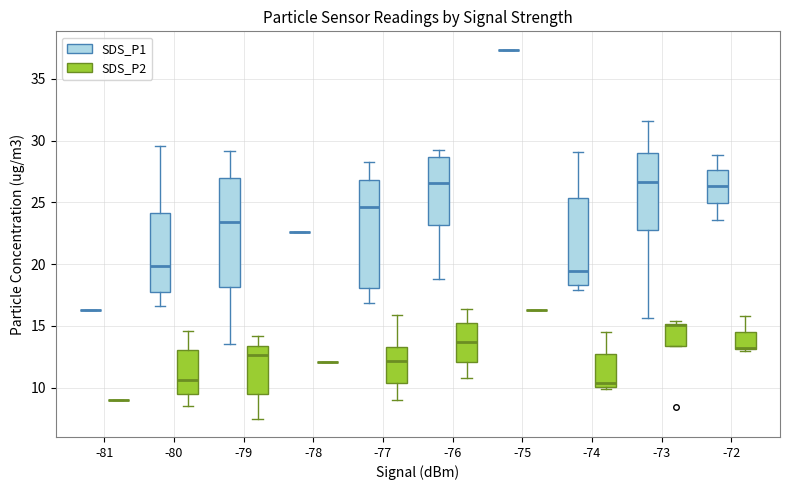

Reading left to right, transcribe this box plot: for each box, give where its median line is, the range the box spans, and where its two whiskers end, as read against the y-axis. The values are not printed on the chart, so give them approximately, as read against the axis.

-81 (SDS_P1): box collapsed to a line at 16.5, whiskers 16.5 to 16.5
-81 (SDS_P2): box collapsed to a line at 9.0, whiskers 9.0 to 9.0
-80 (SDS_P1): median 20.0, box 17.5 to 24.0, whiskers 16.5 to 29.5
-80 (SDS_P2): median 10.5, box 9.5 to 13.0, whiskers 8.5 to 14.5
-79 (SDS_P1): median 23.5, box 18.0 to 27.0, whiskers 13.5 to 29.0
-79 (SDS_P2): median 12.5, box 9.5 to 13.5, whiskers 7.5 to 14.0
-78 (SDS_P1): box collapsed to a line at 22.5, whiskers 22.5 to 22.5
-78 (SDS_P2): box collapsed to a line at 12.0, whiskers 12.0 to 12.0
-77 (SDS_P1): median 24.5, box 18.0 to 27.0, whiskers 17.0 to 28.5
-77 (SDS_P2): median 12.0, box 10.5 to 13.5, whiskers 9.0 to 16.0
-76 (SDS_P1): median 26.5, box 23.0 to 28.5, whiskers 19.0 to 29.5
-76 (SDS_P2): median 13.5, box 12.0 to 15.0, whiskers 11.0 to 16.5
-75 (SDS_P1): box collapsed to a line at 37.5, whiskers 37.5 to 37.5
-75 (SDS_P2): box collapsed to a line at 16.5, whiskers 16.5 to 16.5
-74 (SDS_P1): median 19.5, box 18.5 to 25.5, whiskers 18.0 to 29.0
-74 (SDS_P2): median 10.5, box 10.0 to 12.5, whiskers 10.0 (just below the box's lower edge) to 14.5
-73 (SDS_P1): median 26.5, box 23.0 to 29.0, whiskers 15.5 to 31.5
-73 (SDS_P2): median 15.0 (drawn on the box's upper edge), box 13.5 to 15.0, whiskers 13.5 to 15.5
-72 (SDS_P1): median 26.5, box 25.0 to 27.5, whiskers 23.5 to 29.0
-72 (SDS_P2): median 13.0 (drawn on the box's lower edge), box 13.0 to 14.5, whiskers 13.0 to 16.0